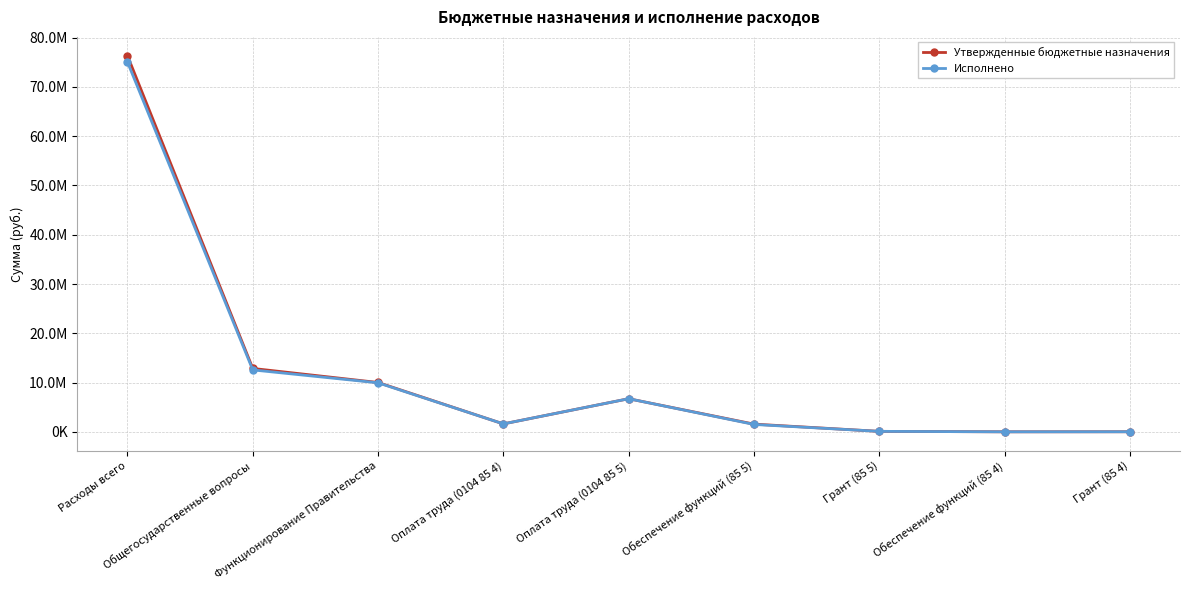

Does the chart have visible grid lines?

Yes